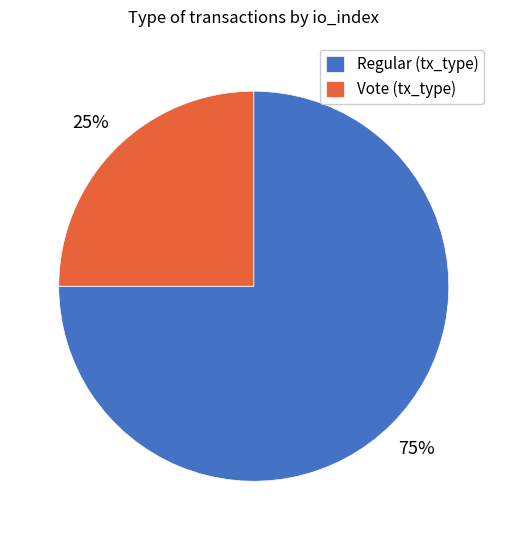

How many segments does this pie chart have?

2